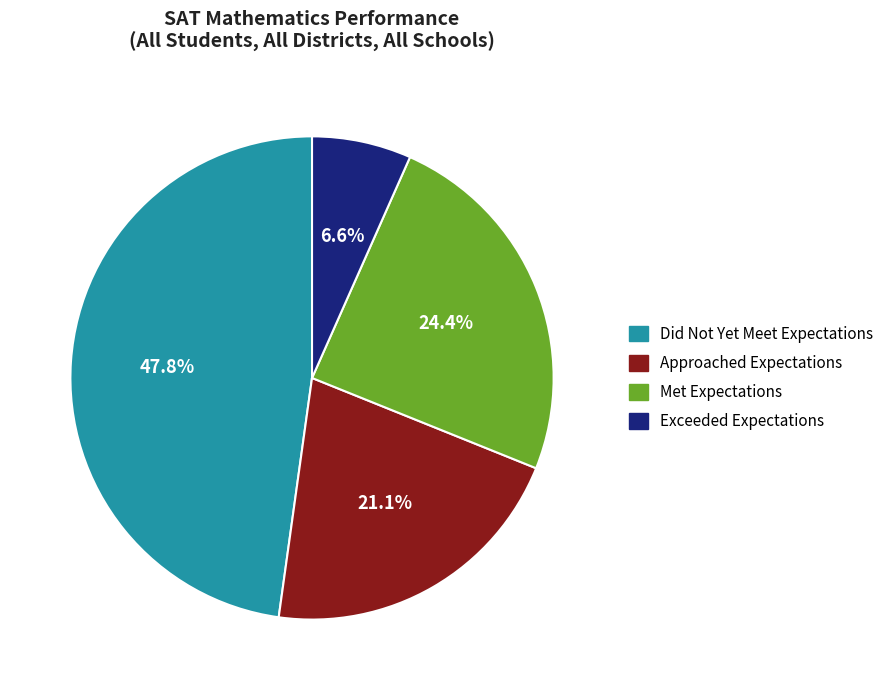

To the nearest percent, what is the difference between the Met Expectations and Approached Expectations slice percentages?

3%